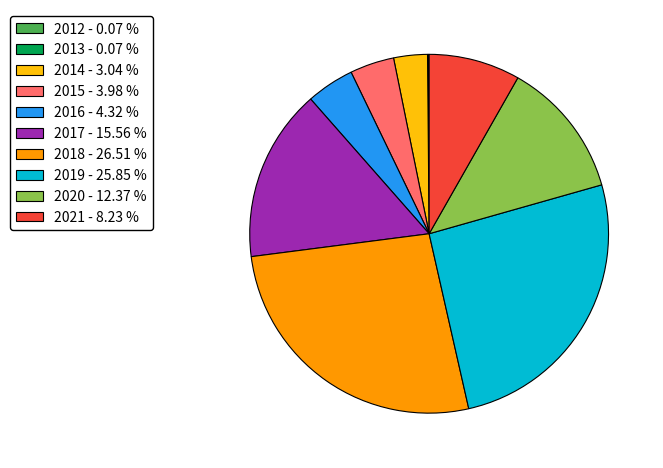

Do 2020 - 12.37 % and 2021 - 8.23 % together represent more than half of the pie?

No